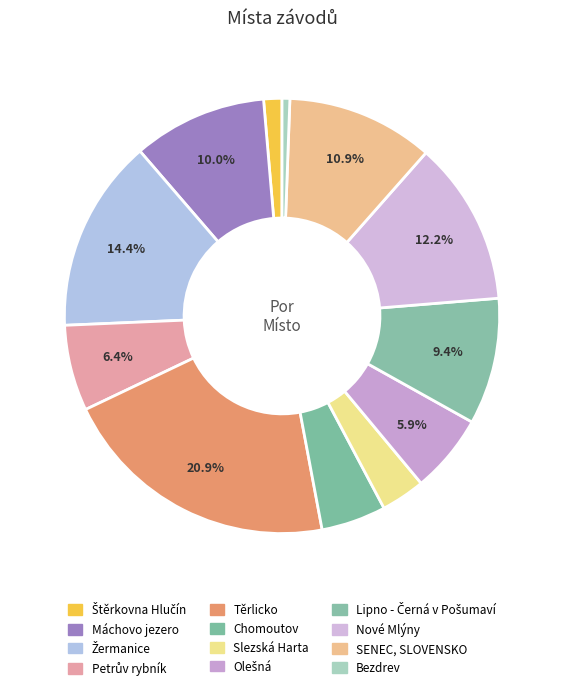

Does any single category account for the majority?

No